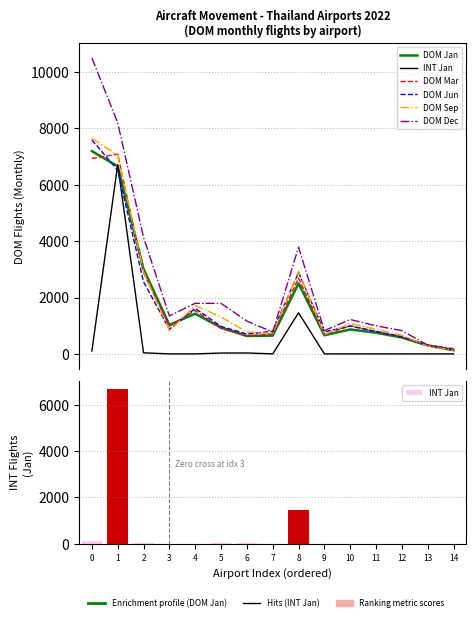

True or false: INT Jan has a value of 0 at 4.

True